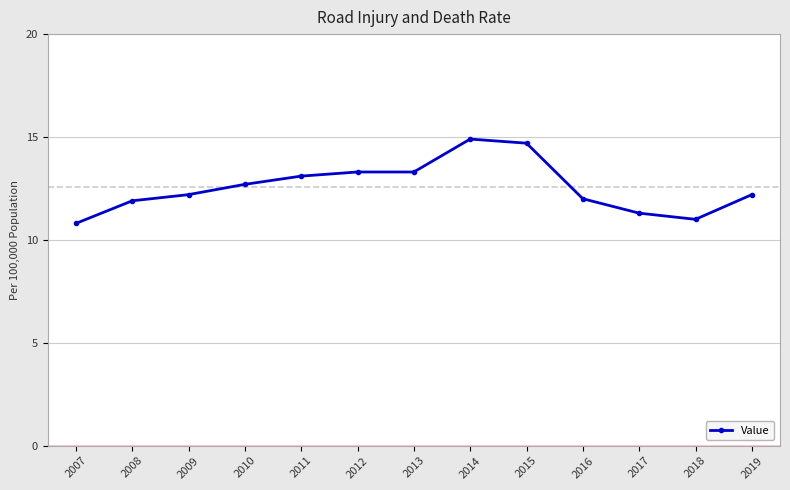

What is the value of the 9th point from the left?

14.7